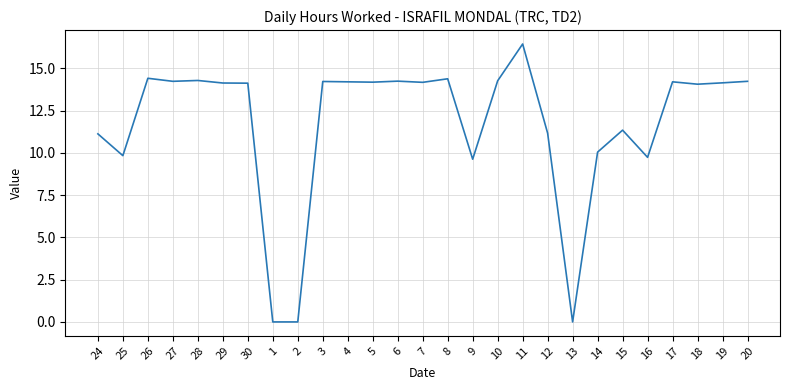

What is the ratio of the value at 30 to the value at 5?

1.0